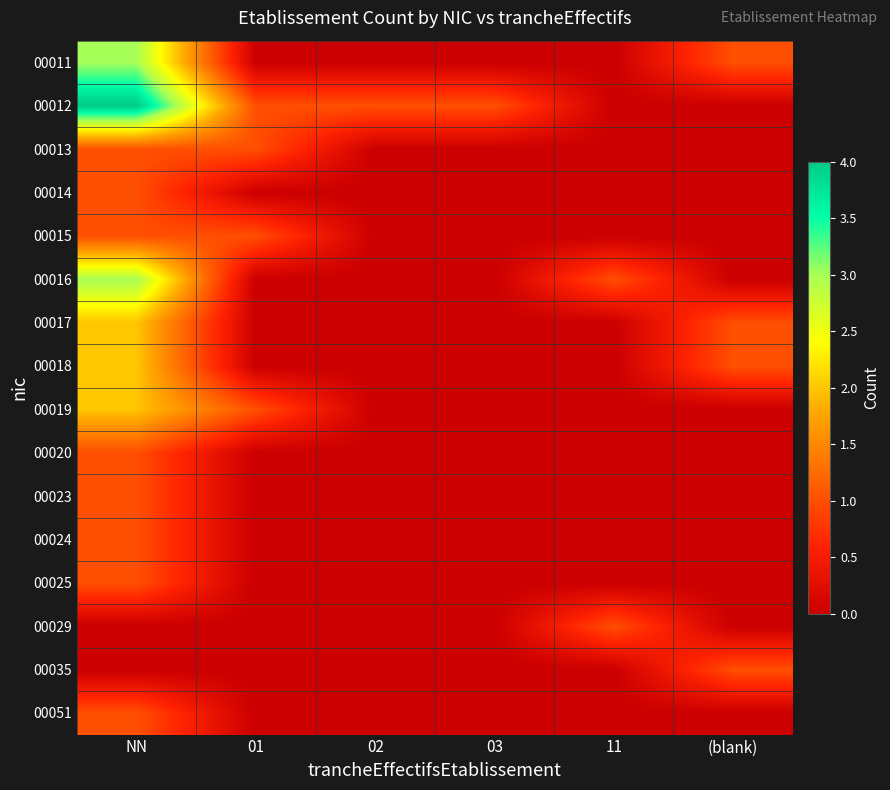

How many data points does each series have?

6